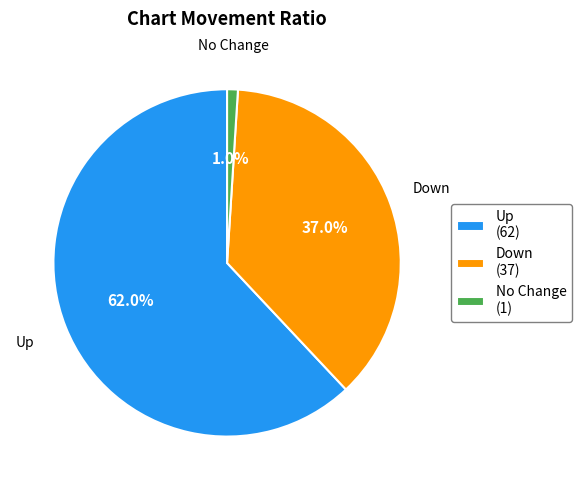

Which has a higher value, Up (62) or No Change (1)?

Up (62)